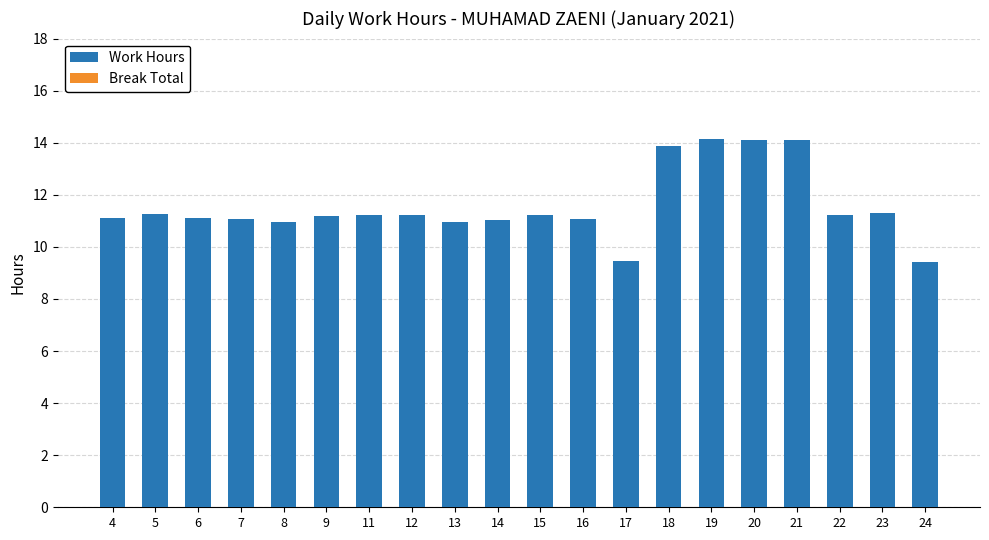

What is the value of the 17th bar from the left?

14.1